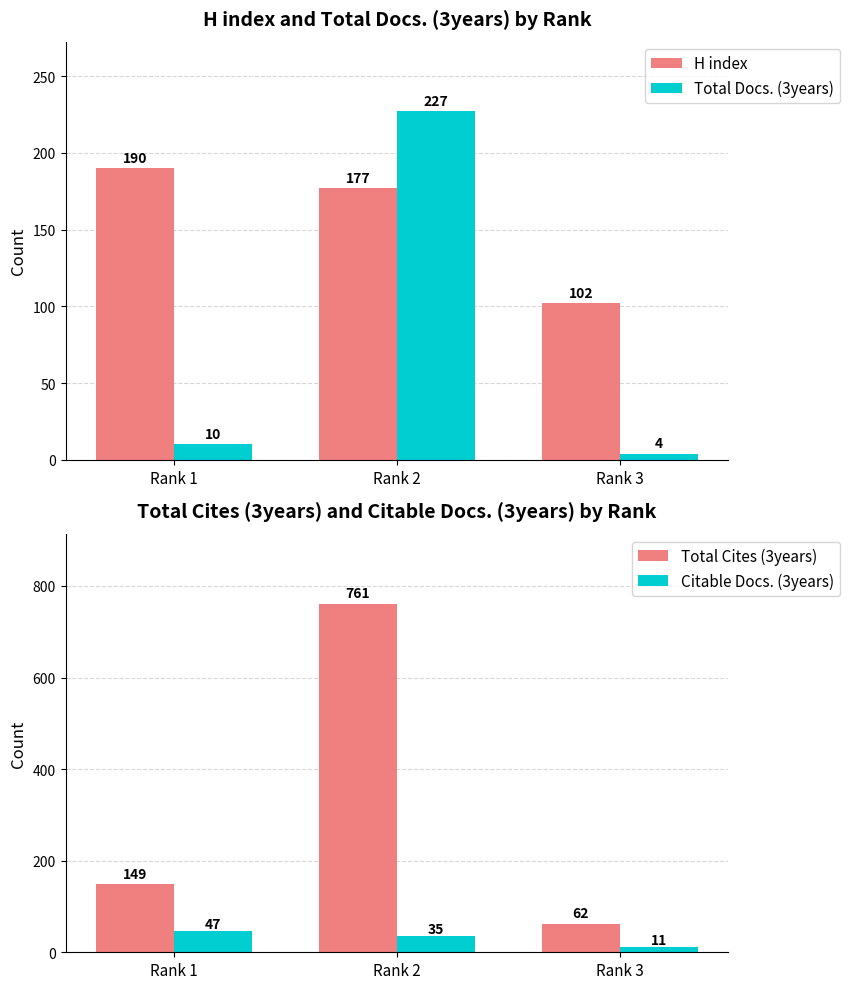

Which series has the largest total across all categories?

Total Cites (3years)